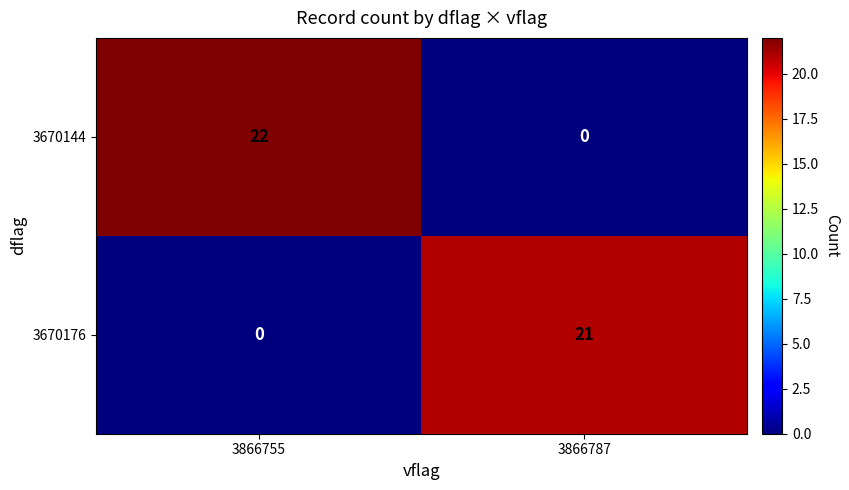

Rank the series by their average value, from highest to lowest.

3670144, 3670176